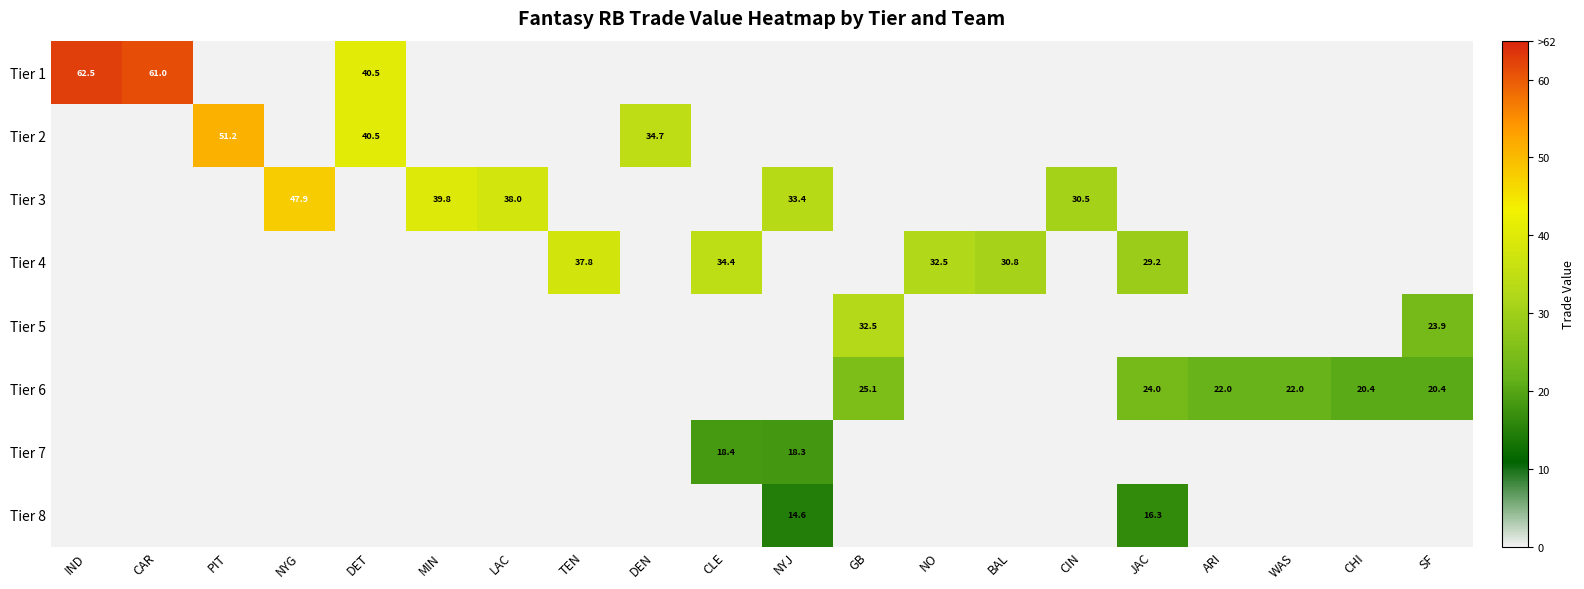

True or false: Tier 2 has a value of 89.1 at PIT.

False